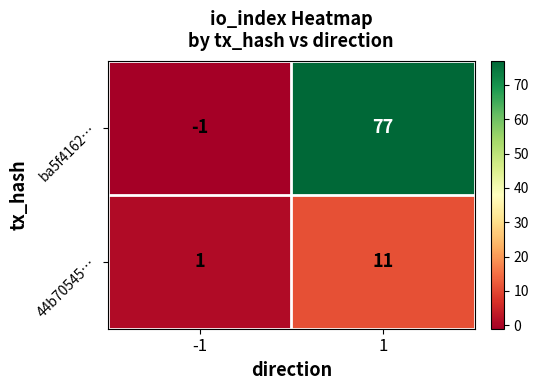

True or false: ba5f4162… has a value of 0 at -1.

False